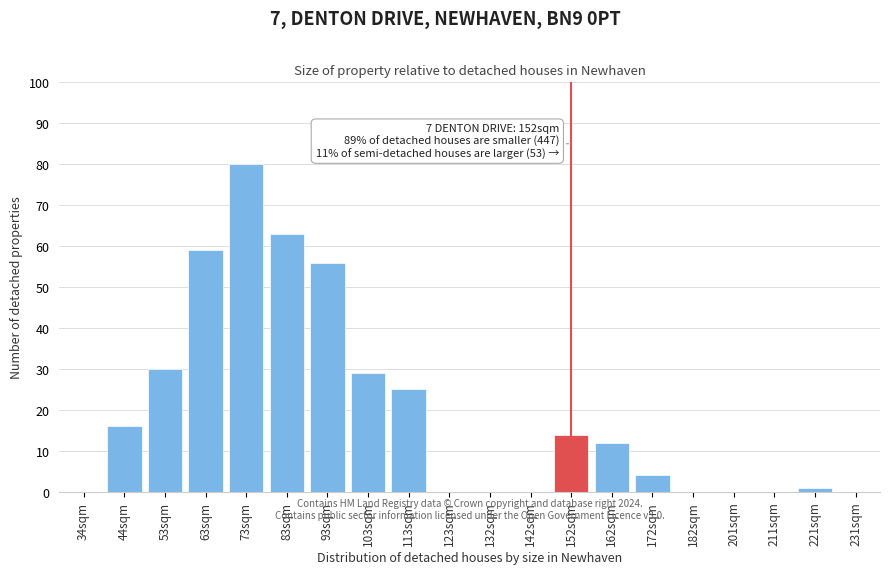

Reading left to right, list all the values displayed in this chart.

34sqm=0	44sqm=16	53sqm=30	63sqm=59	73sqm=80	83sqm=63	93sqm=56	103sqm=29	113sqm=25	123sqm=0	132sqm=0	142sqm=0	152sqm=14	162sqm=12	172sqm=4	182sqm=0	201sqm=0	211sqm=0	221sqm=1	231sqm=0